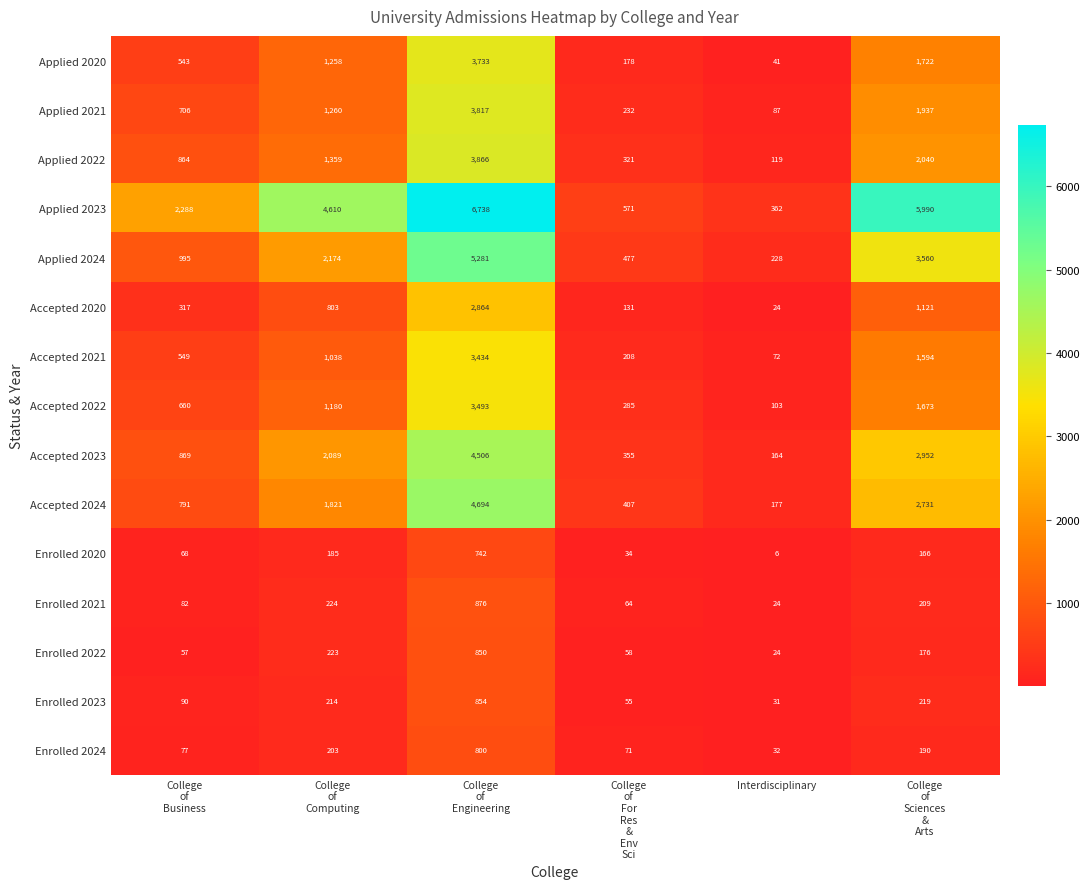

What is the lowest value of the Enrolled 2024 series?

32